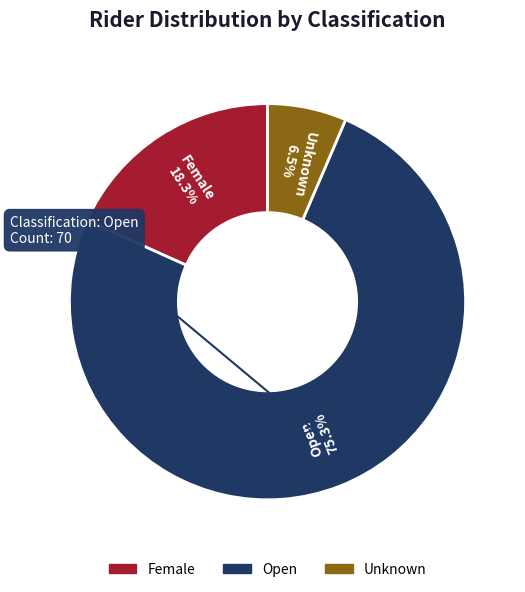

Which slice is the smallest?

Unknown